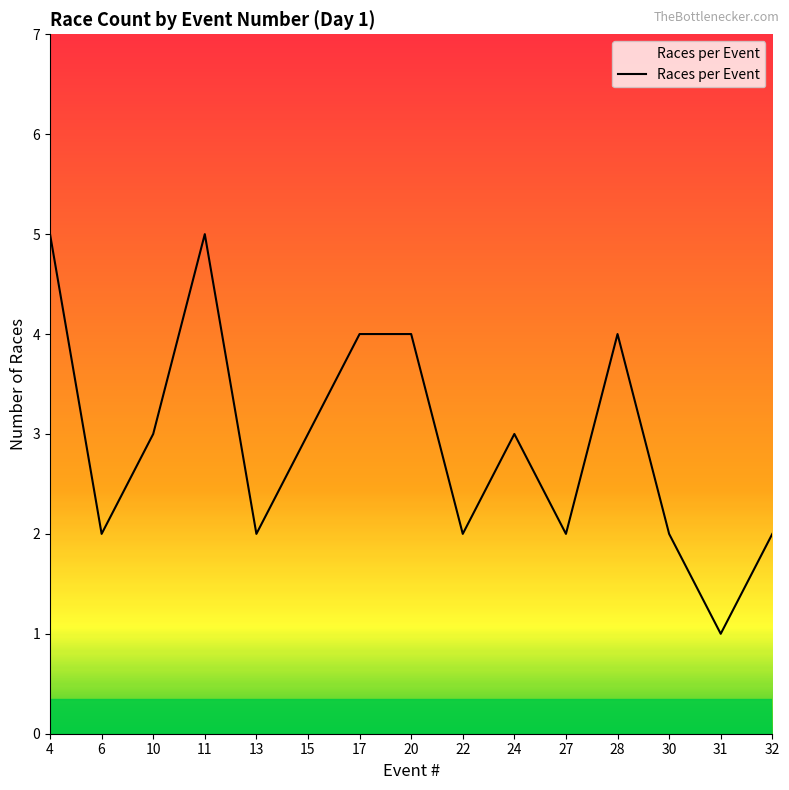

The chart shows a value of 1 at 15. True or false?

False